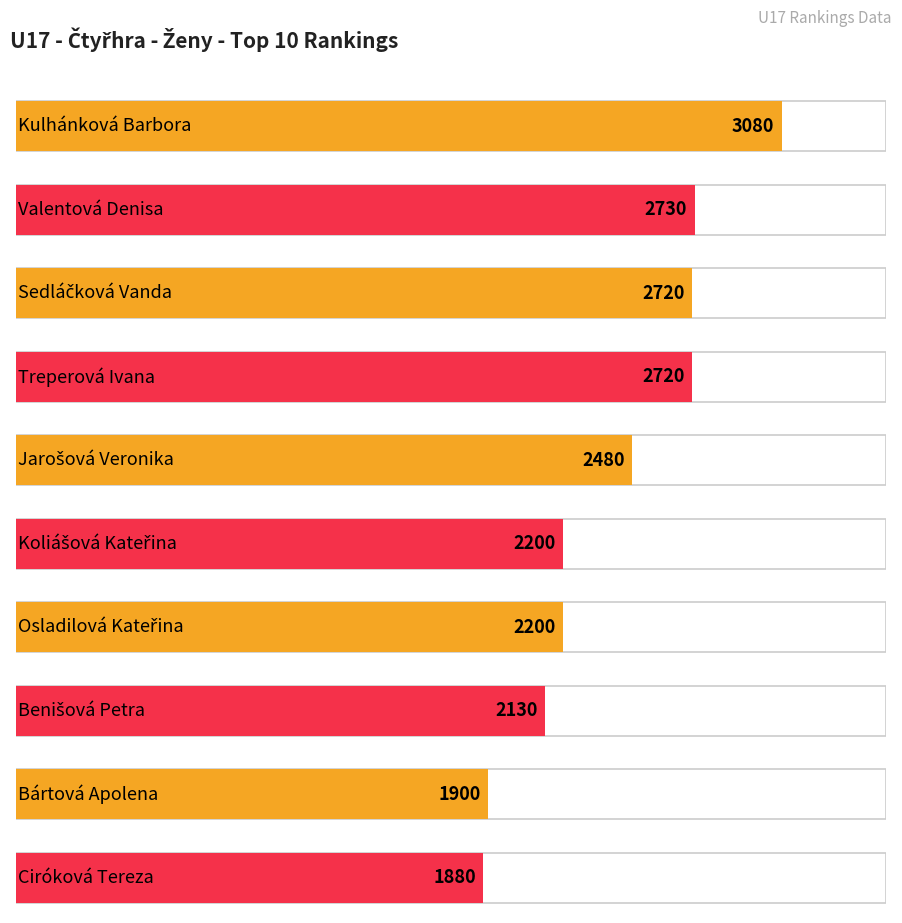

Reading left to right, list all the values displayed in this chart.

Kulhánková Barbora=3080	Valentová Denisa=2730	Sedláčková Vanda=2720	Treperová Ivana=2720	Jarošová Veronika=2480	Koliášová Kateřina=2200	Osladilová Kateřina=2200	Benišová Petra=2130	Bártová Apolena=1900	Ciróková Tereza=1880